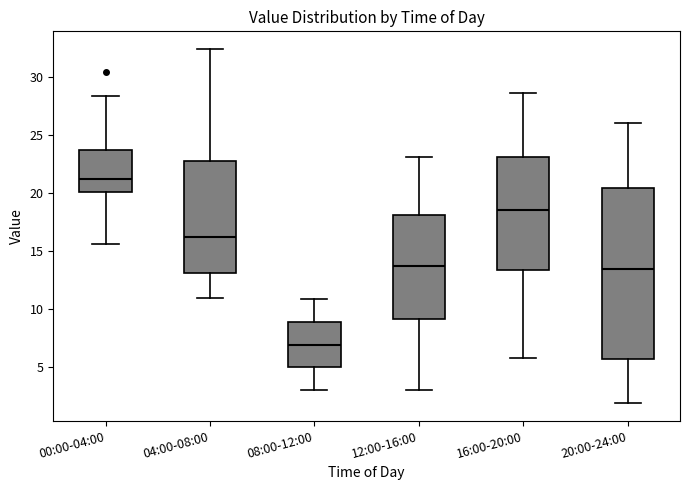

Reading left to right, read every box against the y-axis: the position of its median line, the range the box covers, and the ends of its whiskers. The values are not printed on the chart, so give them approximately, as read against the axis.

00:00-04:00: median 21.5, box 20.0 to 23.5, whiskers 15.5 to 28.5
04:00-08:00: median 16.0, box 13.0 to 23.0, whiskers 11.0 to 32.5
08:00-12:00: median 7.0, box 5.0 to 9.0, whiskers 3.0 to 11.0
12:00-16:00: median 13.5, box 9.0 to 18.0, whiskers 3.0 to 23.0
16:00-20:00: median 18.5, box 13.5 to 23.0, whiskers 6.0 to 28.5
20:00-24:00: median 13.5, box 5.5 to 20.5, whiskers 2.0 to 26.0